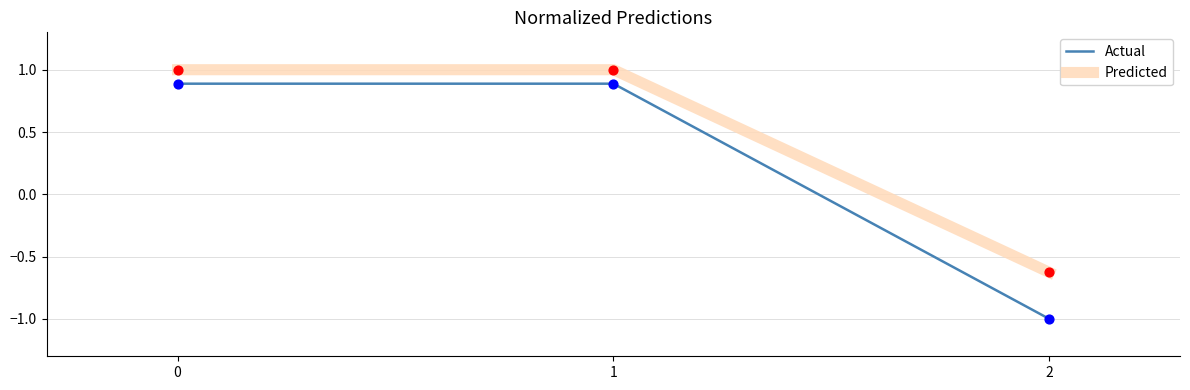

What is the total value across all series at 2?

-1.6